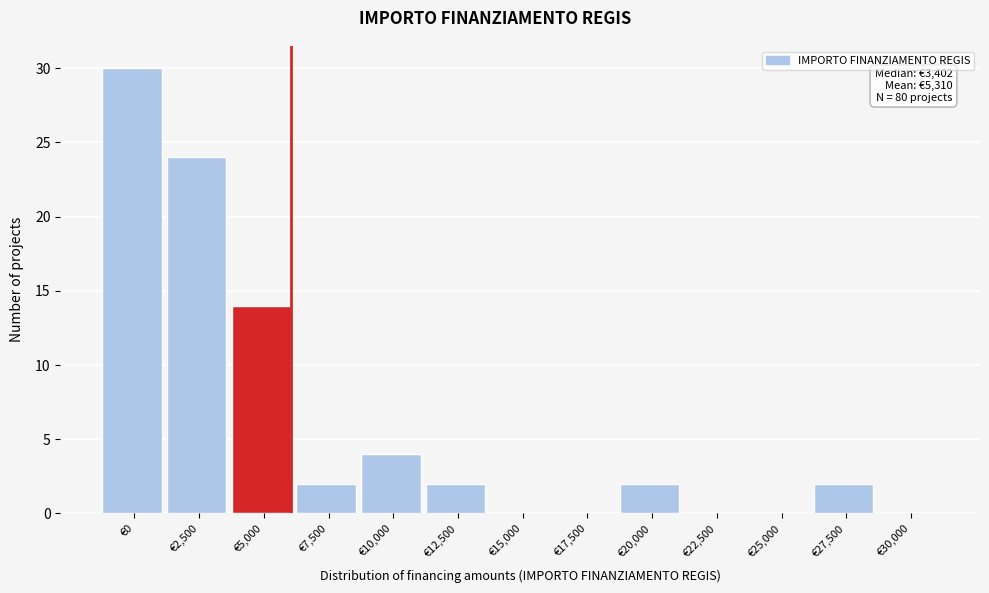

Reading left to right, list all the values displayed in this chart.

€0=30	€2,500=24	€5,000=14	€7,500=2	€10,000=4	€12,500=2	€15,000=0	€17,500=0	€20,000=2	€22,500=0	€25,000=0	€27,500=2	€30,000=0